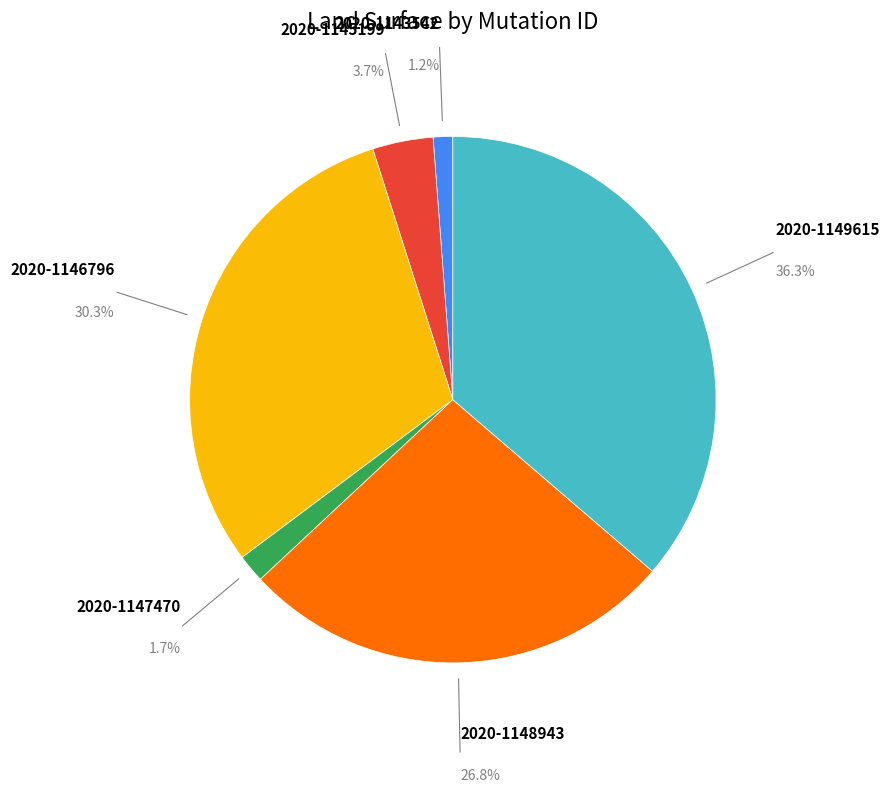

How many segments does this pie chart have?

6